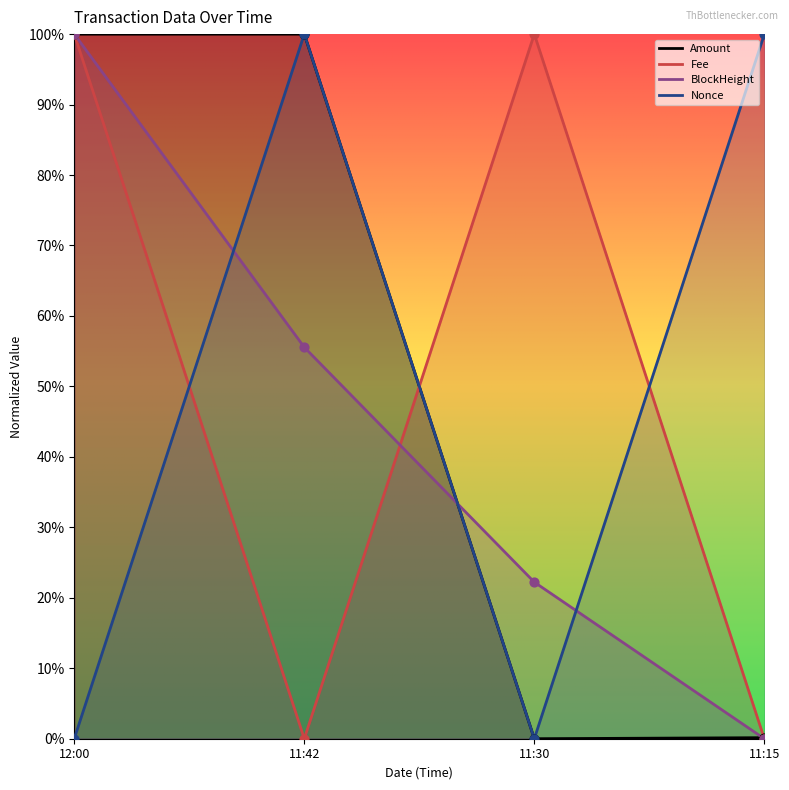

At how many categories does at least one series exceed 0?

4